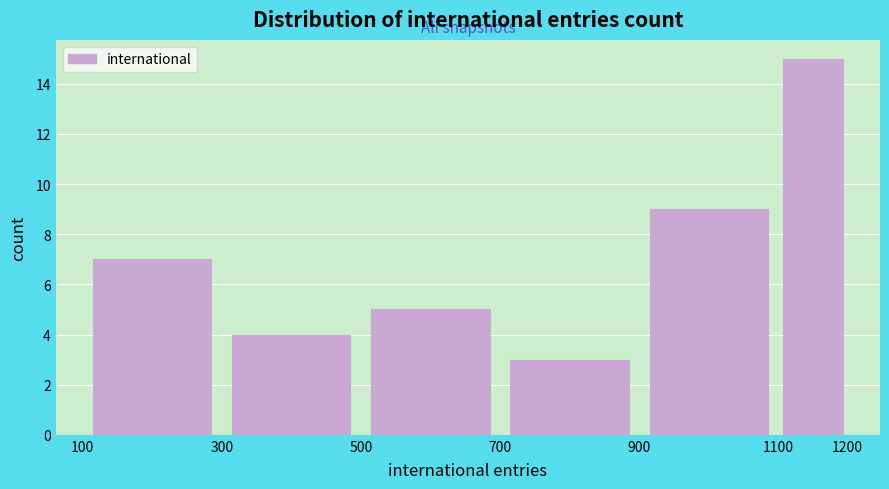

What is the height of the bar covering 700 to 900 on the x-axis? The values are not printed on the chart, so give them approximately, as read against the axis.

3